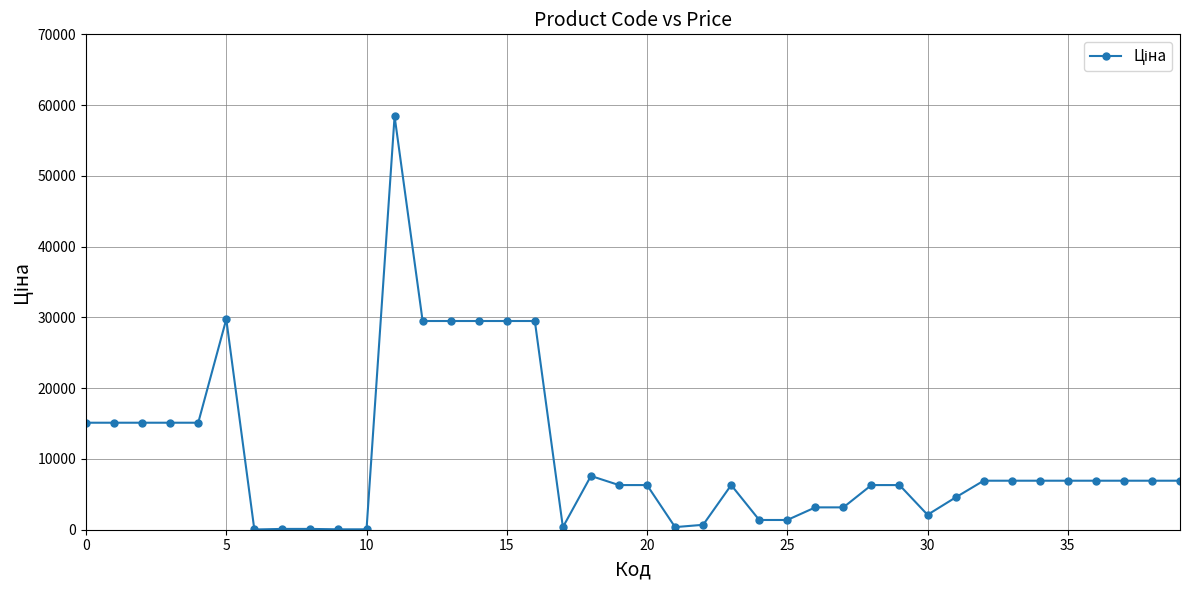

What is the sum of all values?

423311.7